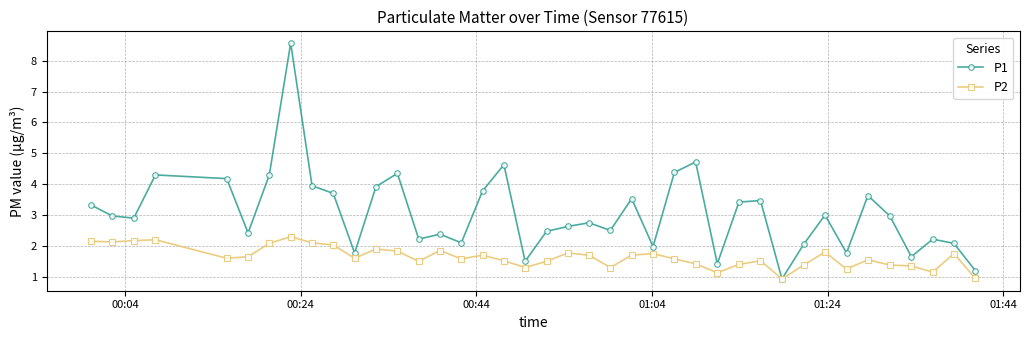

True or false: P2 has more than 1 interior local peaks.

True